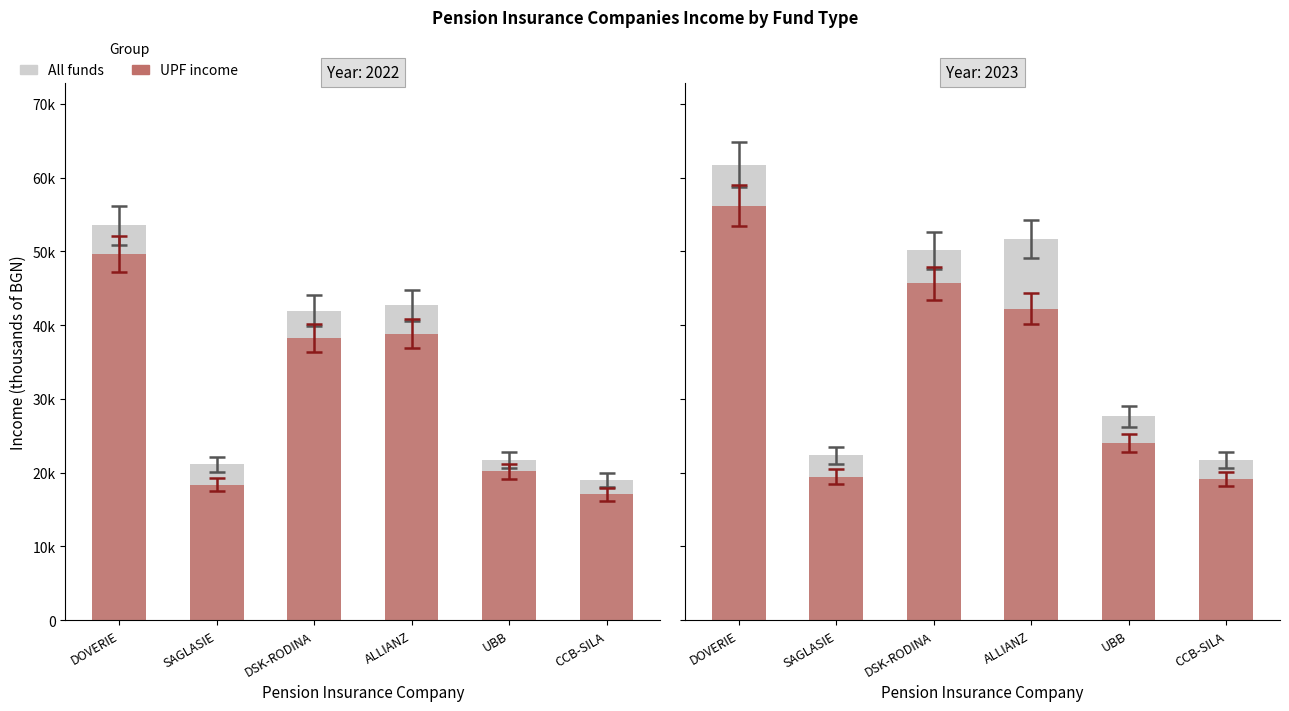

At which label is UPF income closest to 37685?

ALLIANZ